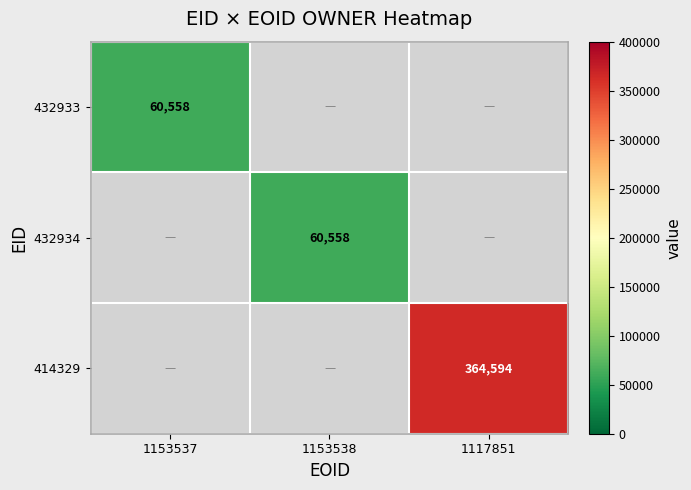

Is it true that 432933 equals 60558 at 1153537?

True